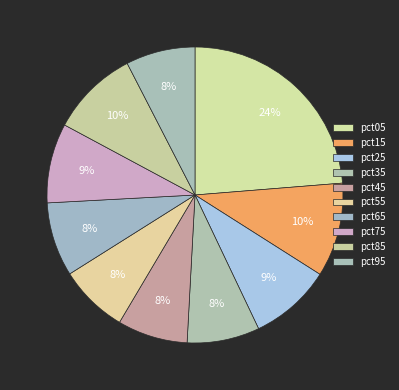

Combined, what portion of the pie is pct15 and pct45?

18.0%